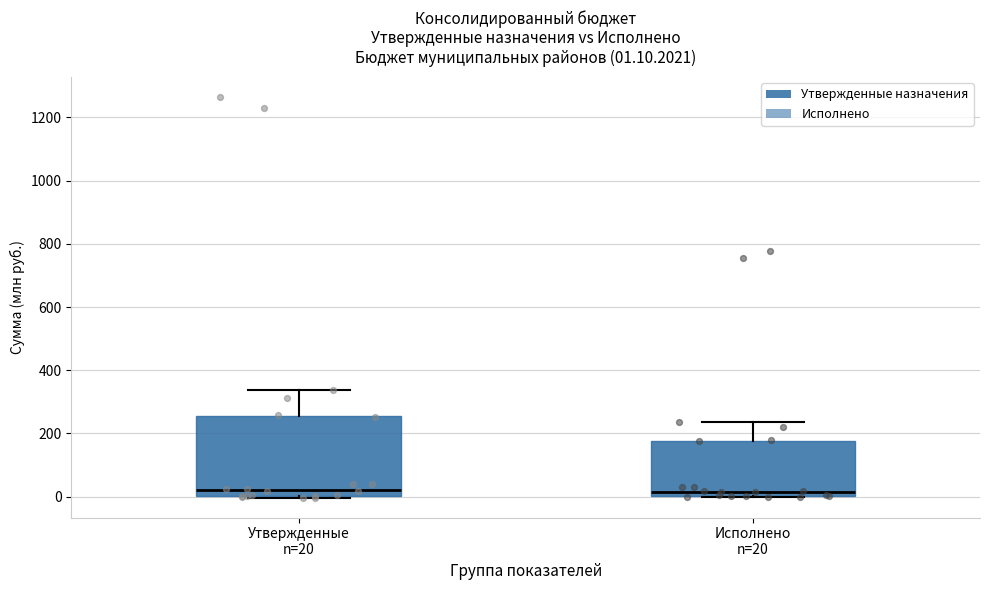

Which box is the tallest, from its lower edge to its upper edge?

Утвержденные n=20